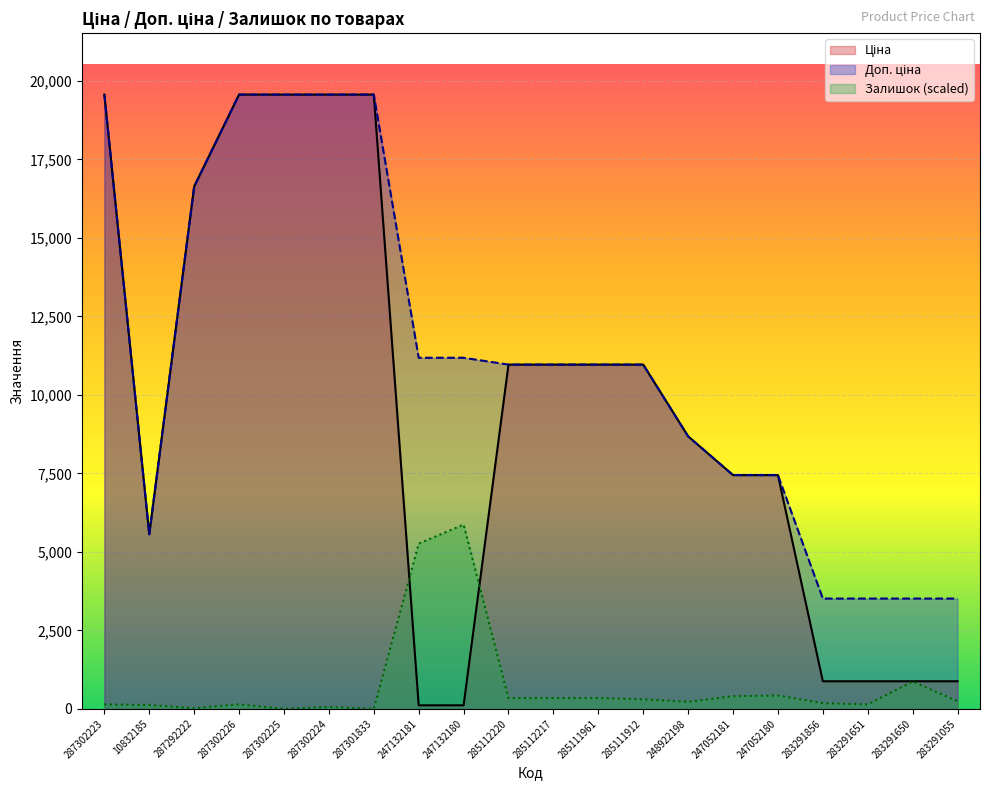

What is the difference between the highest and lowest values at 283291650?

2641.6